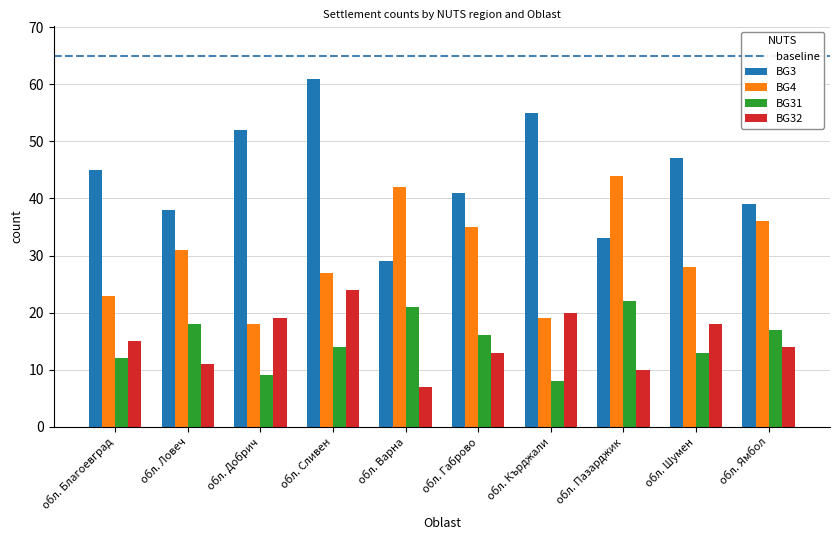

What is the difference between the BG32 values at обл. Габрово and обл. Шумен?

5